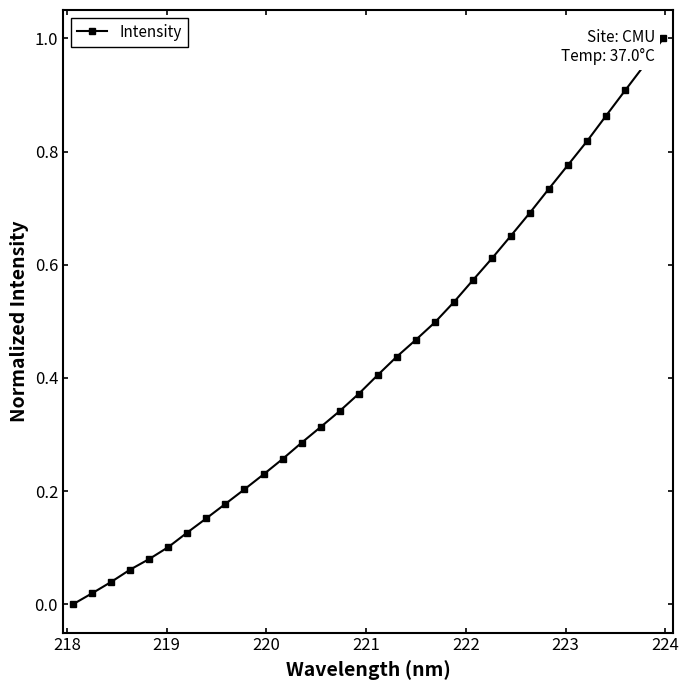

True or false: the data has more than 2 interior local peaks.

False